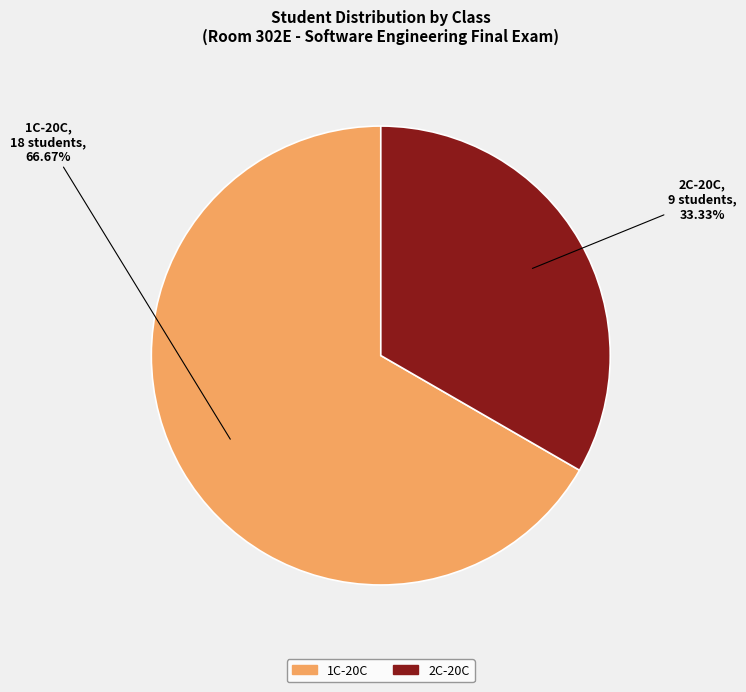

Approximately how many times larger is the value at 1C-20C compared to 2C-20C?

2.0